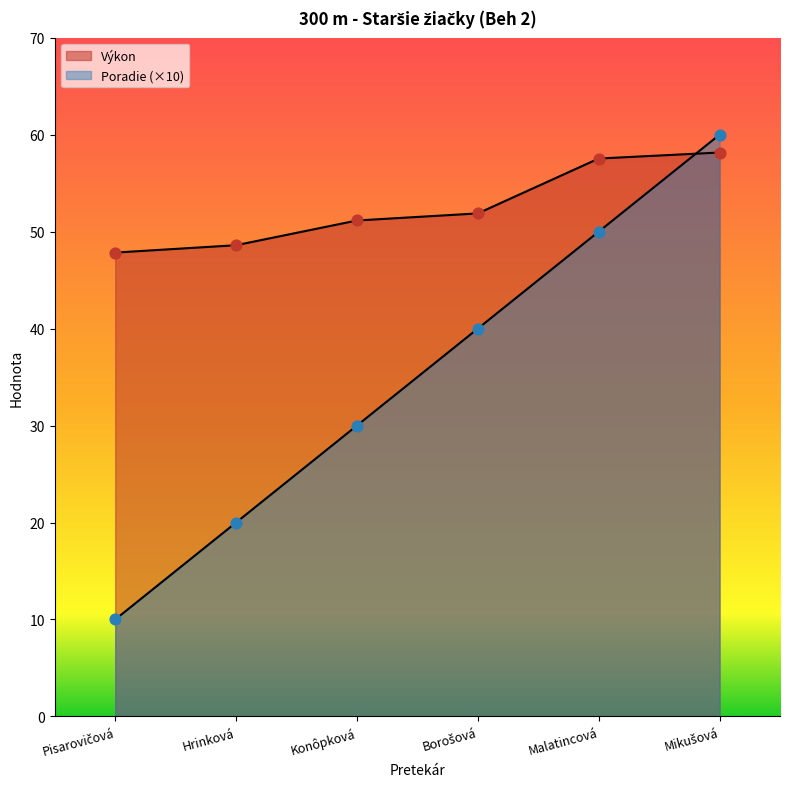

What is the total value across all series at Mikušová?

118.2